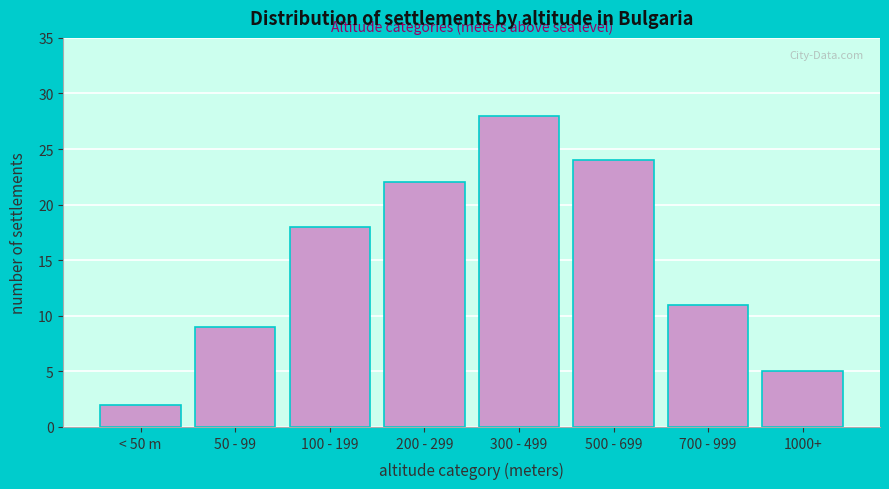

Reading left to right, extract all data points from this chart.

< 50 m=2	50 - 99=9	100 - 199=18	200 - 299=22	300 - 499=28	500 - 699=24	700 - 999=11	1000+=5